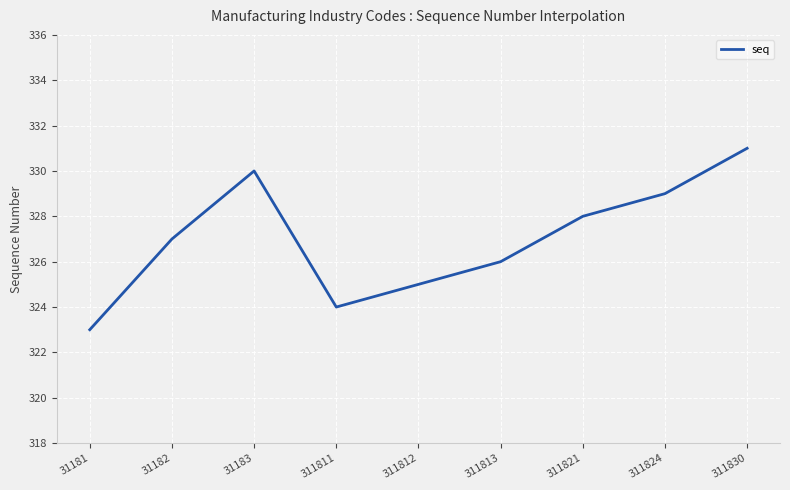

What is the difference between the maximum and second lowest values?

7